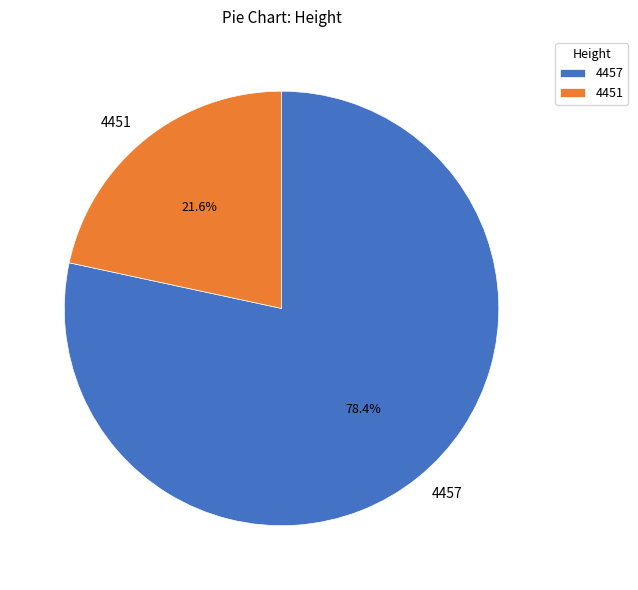

What percentage is the 4451 slice, to the nearest percent?

22%